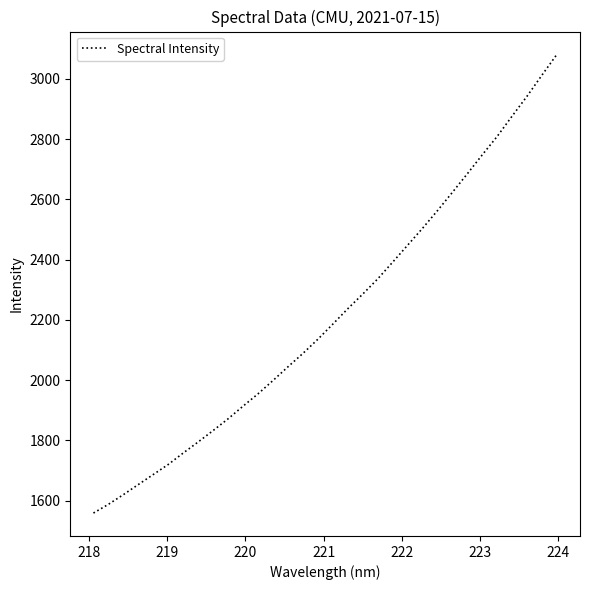

What is the minimum value shown in the chart?

1558.6